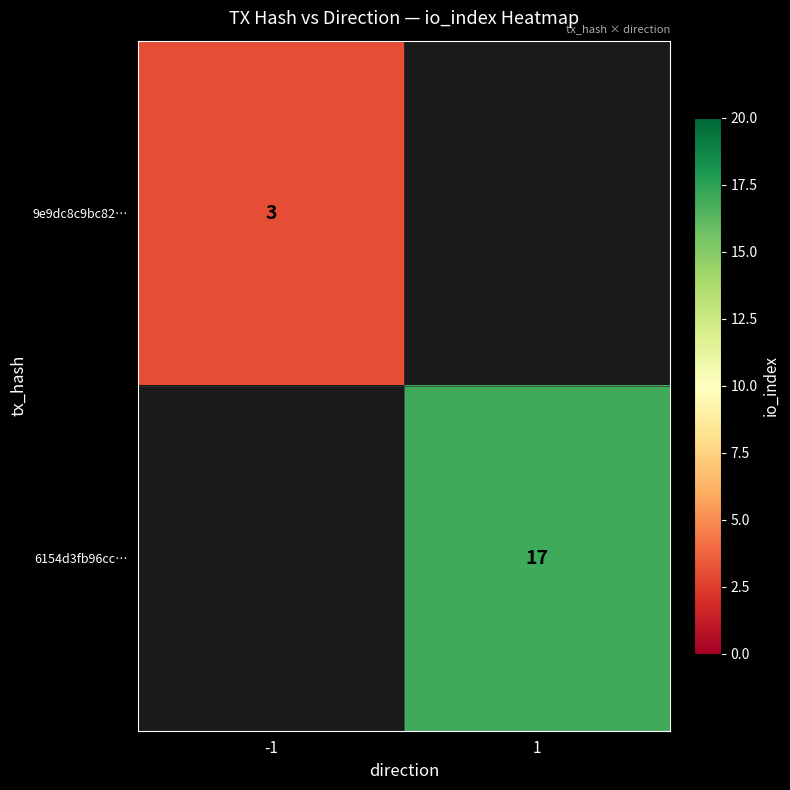

The 9e9dc8c9bc82… series shows 1 at -1. True or false?

False